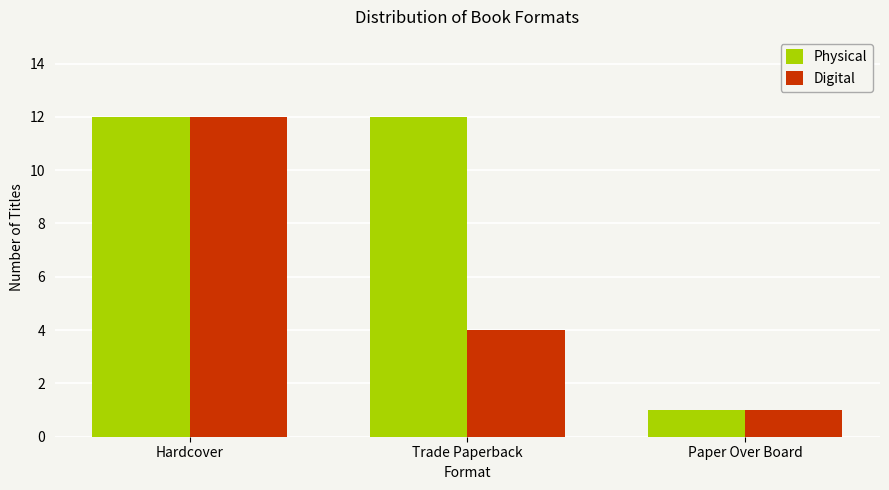

Is it true that Physical equals 12 at Trade Paperback?

True